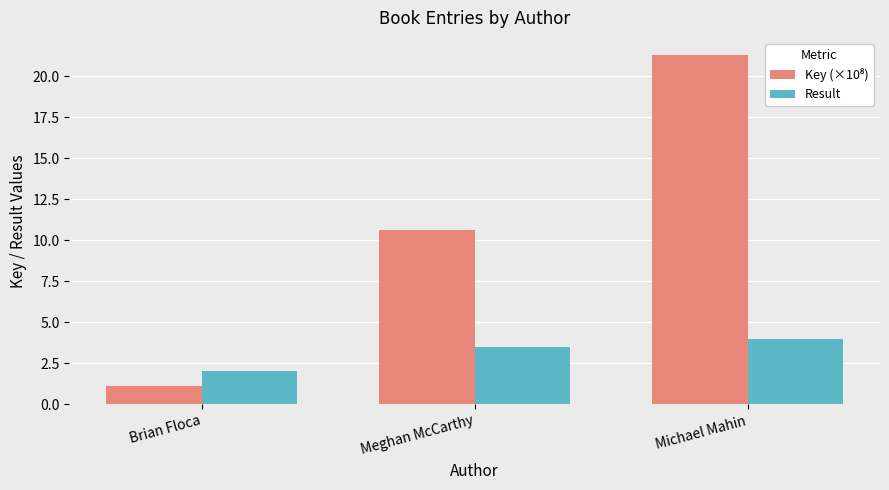

What is the difference between the second highest and minimum values in the Result series?

1.5